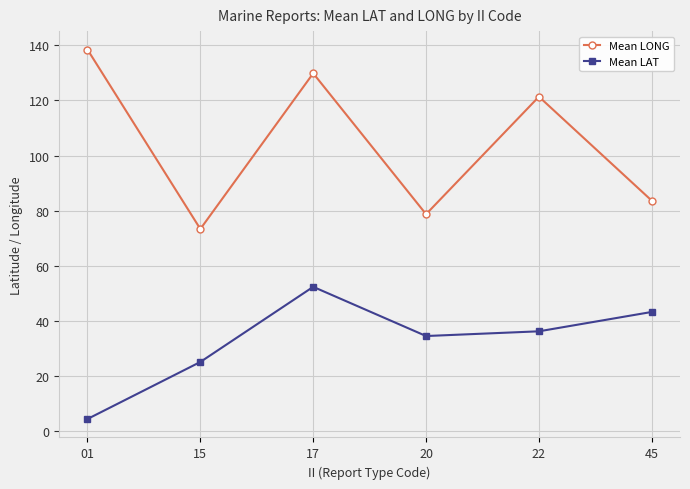

At which category is the sum across all series the highest?

17